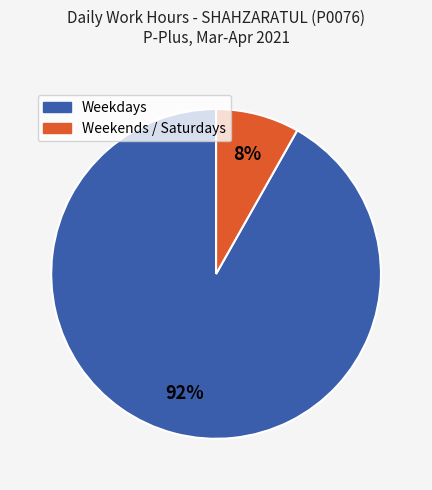

To the nearest percent, what is the average slice percentage?

50%